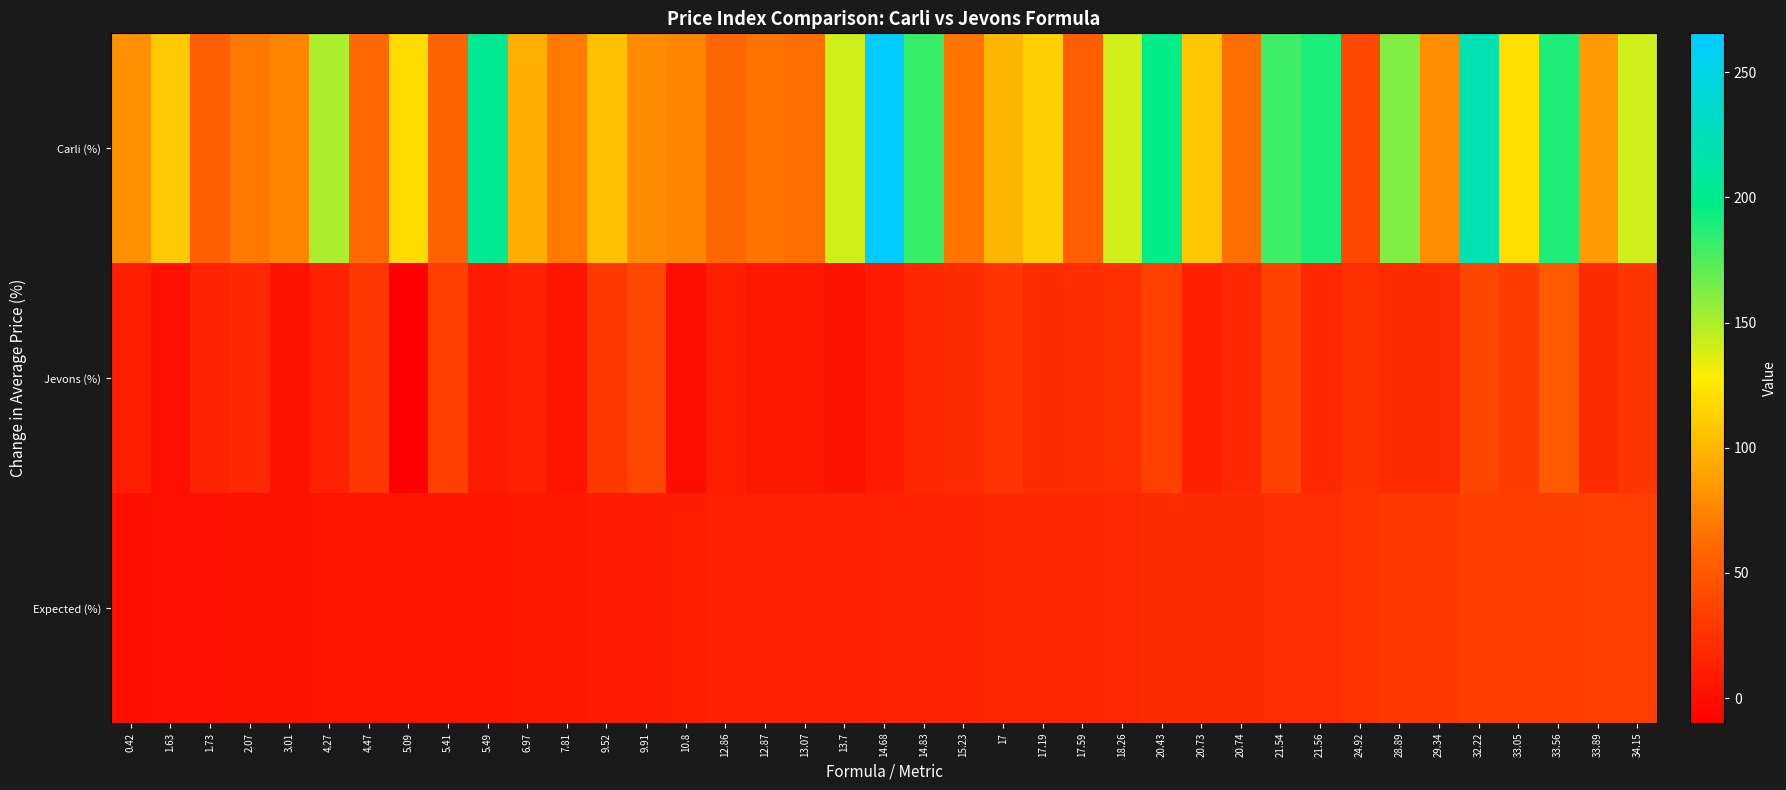

Reading right to left, list all the values displayed in this chart.

Carli (%): 34.15=140.4	33.89=86.1	33.56=188.6	33.05=119.9	32.22=222.2	29.34=79.6	28.89=162.0	24.92=39.8	21.56=189.6	21.54=179.8	20.74=64.1	20.73=108.3	20.43=197.4	18.26=140.6	17.59=53.4	17.19=112.8	17=99.3	15.23=66.7	14.83=181.6	14.68=265.5	13.7=141.1	13.07=63.8	12.87=66.2	12.86=59.0	10.8=76.0	9.91=78.2	9.52=104.8	7.81=70.0	6.97=95.6	5.49=203.5	5.41=57.8	5.09=119.0	4.47=60.8	4.27=150.4	3.01=75.2	2.07=68.9	1.73=54.6	1.63=109.6	0.42=81.5
Jevons (%): 34.15=27.1	33.89=20.1	33.56=51.2	33.05=31.6	32.22=37.9	29.34=19.6	28.89=19.2	24.92=22.9	21.56=17.1	21.54=35.1	20.74=16.7	20.73=12.6	20.43=34.3	18.26=22.4	17.59=21.0	17.19=20.5	17=25.9	15.23=19.4	14.83=16.5	14.68=9.1	13.7=3.6	13.07=6.5	12.87=6.4	12.86=10.9	10.8=-0.1	9.91=39.0	9.52=28.1	7.81=4.5	6.97=13.2	5.49=9.2	5.41=34.0	5.09=-9.9	4.47=27.8	4.27=13.4	3.01=2.1	2.07=17.8	1.73=15.2	1.63=1.4	0.42=11.4
Expected (%): 34.15=34.1	33.89=33.9	33.56=33.6	33.05=33.0	32.22=32.2	29.34=29.3	28.89=28.9	24.92=24.9	21.56=21.6	21.54=21.5	20.74=20.7	20.73=20.7	20.43=20.4	18.26=18.3	17.59=17.6	17.19=17.2	17=17.0	15.23=15.2	14.83=14.8	14.68=14.7	13.7=13.7	13.07=13.1	12.87=12.9	12.86=12.9	10.8=10.8	9.91=9.9	9.52=9.5	7.81=7.8	6.97=7.0	5.49=5.5	5.41=5.4	5.09=5.1	4.47=4.5	4.27=4.3	3.01=3.0	2.07=2.1	1.73=1.7	1.63=1.6	0.42=0.4